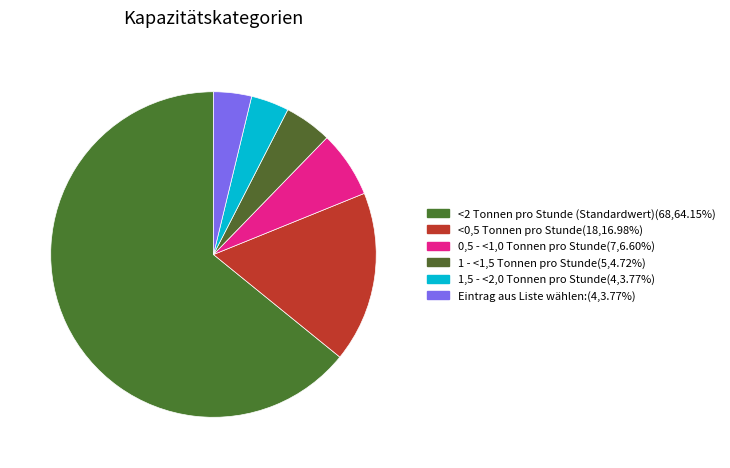

How many segments does this pie chart have?

6